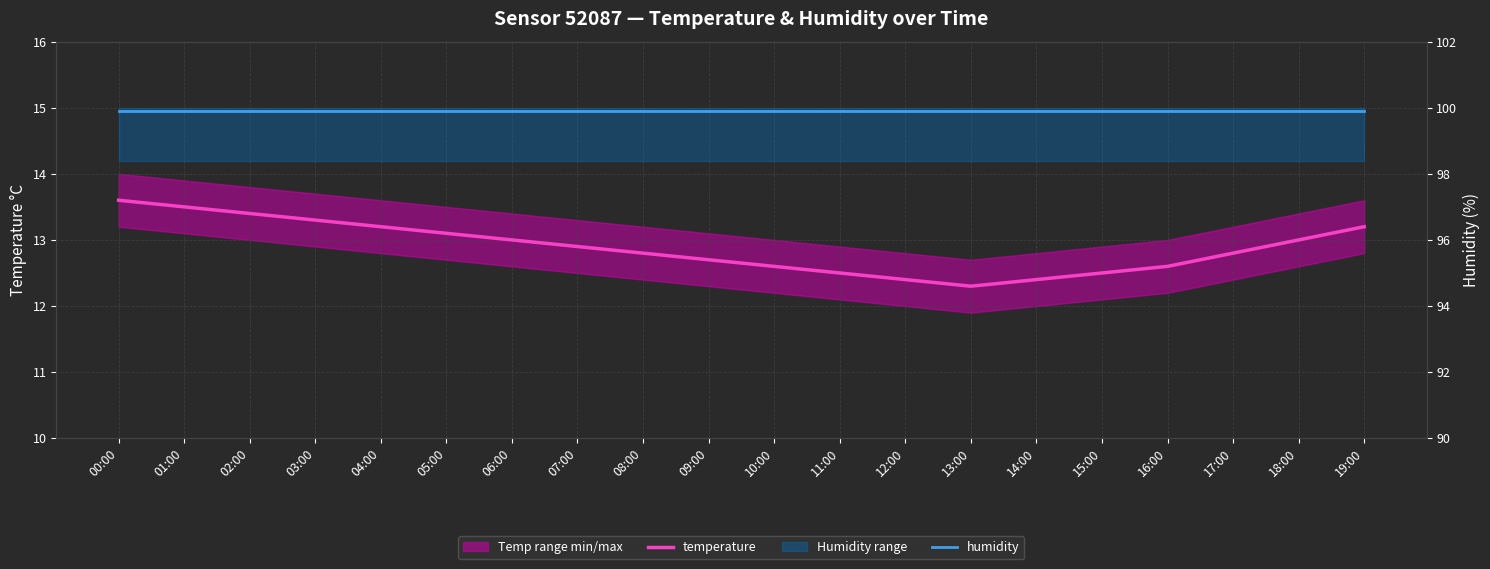

Which series has the largest total across all categories?

humidity